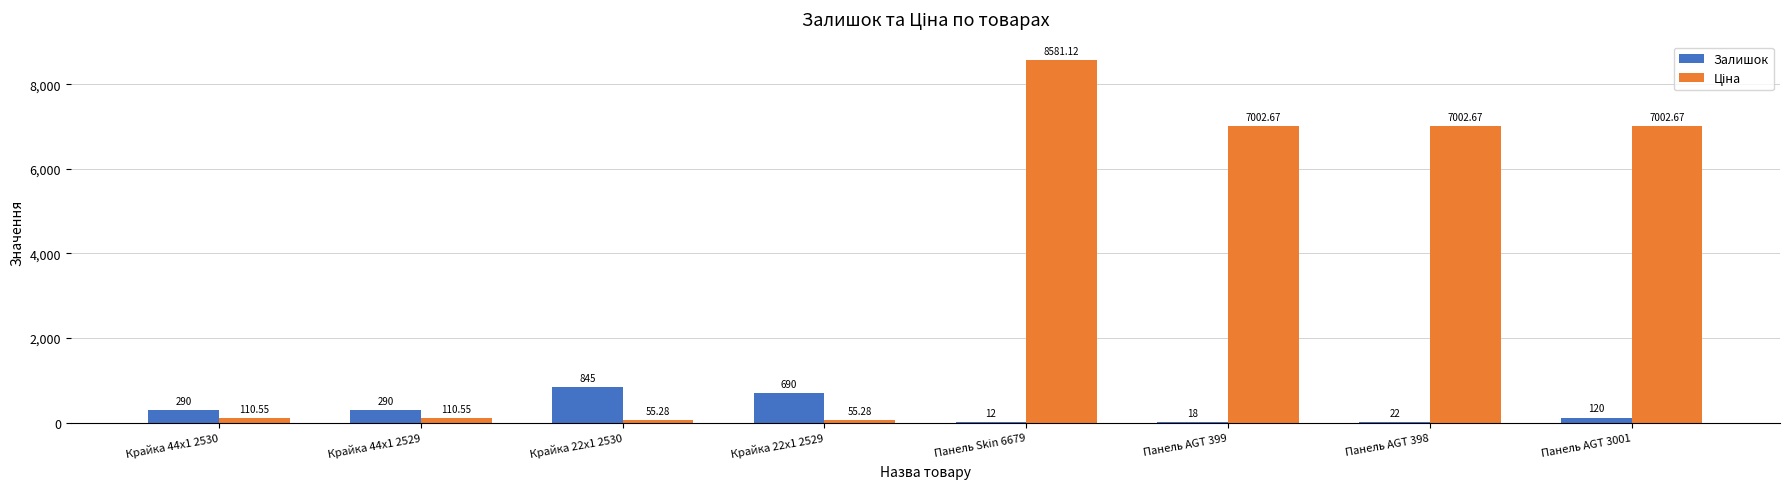

At which category is the sum across all series the highest?

Панель Skin 6679